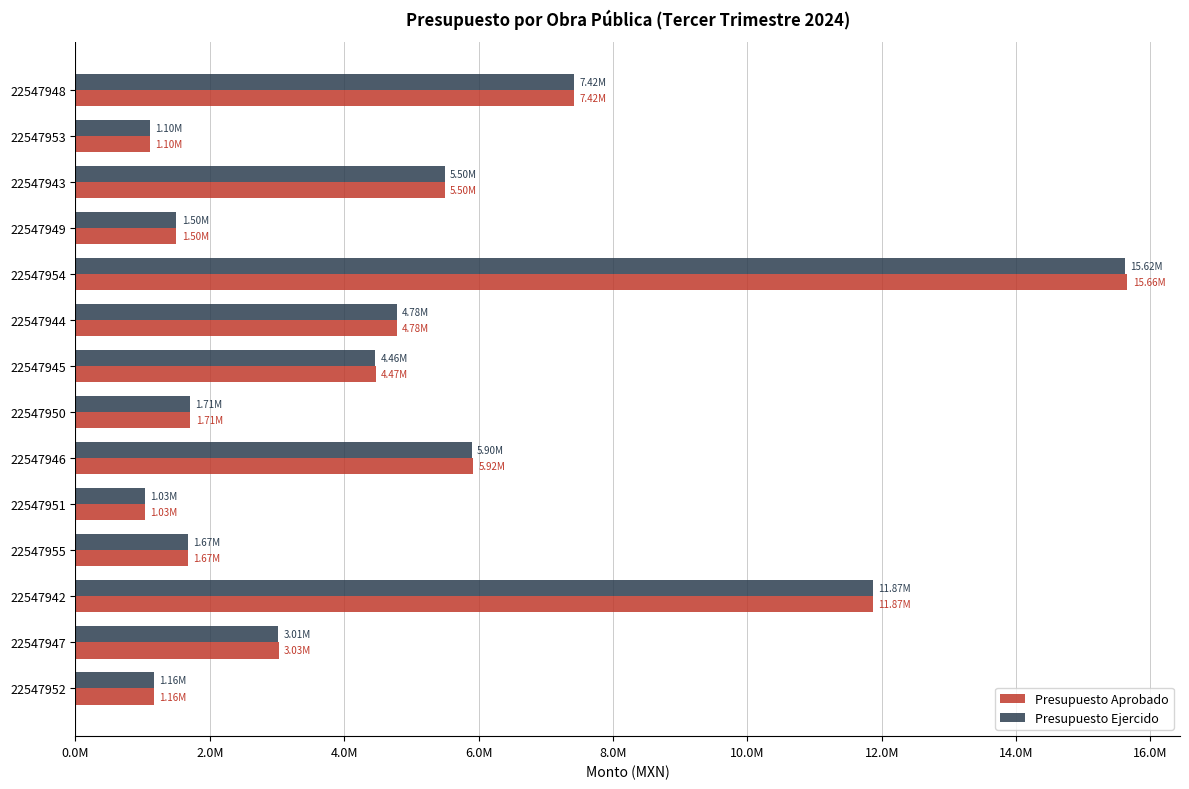

What are all the series names shown in the legend?

Presupuesto Aprobado, Presupuesto Ejercido